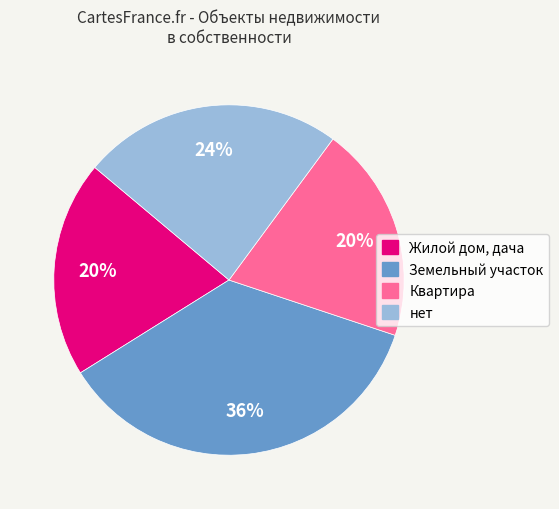

To the nearest percent, what is the difference between the Жилой дом, дача and Земельный участок slice percentages?

16%